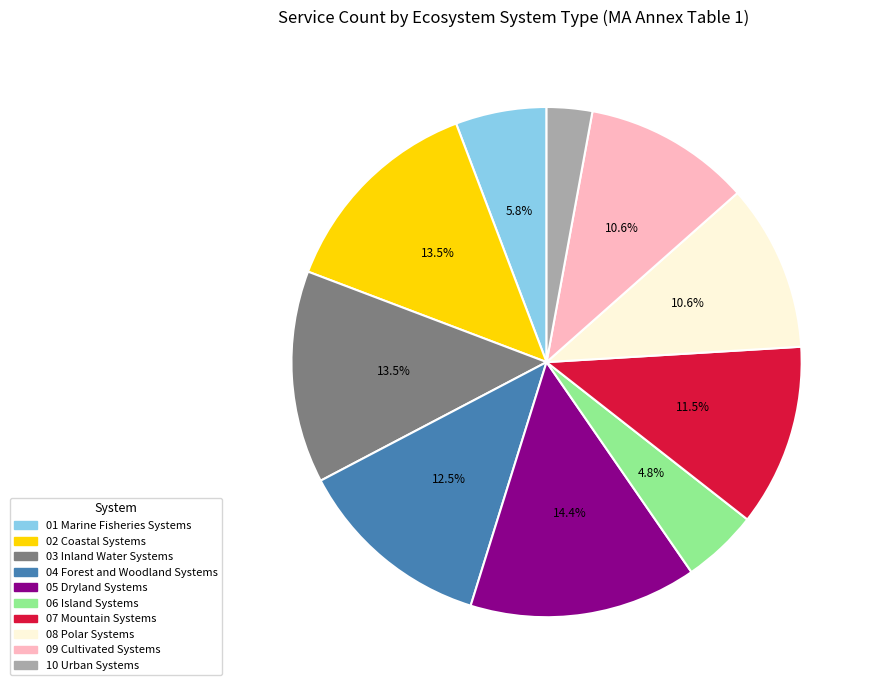

How many segments does this pie chart have?

10